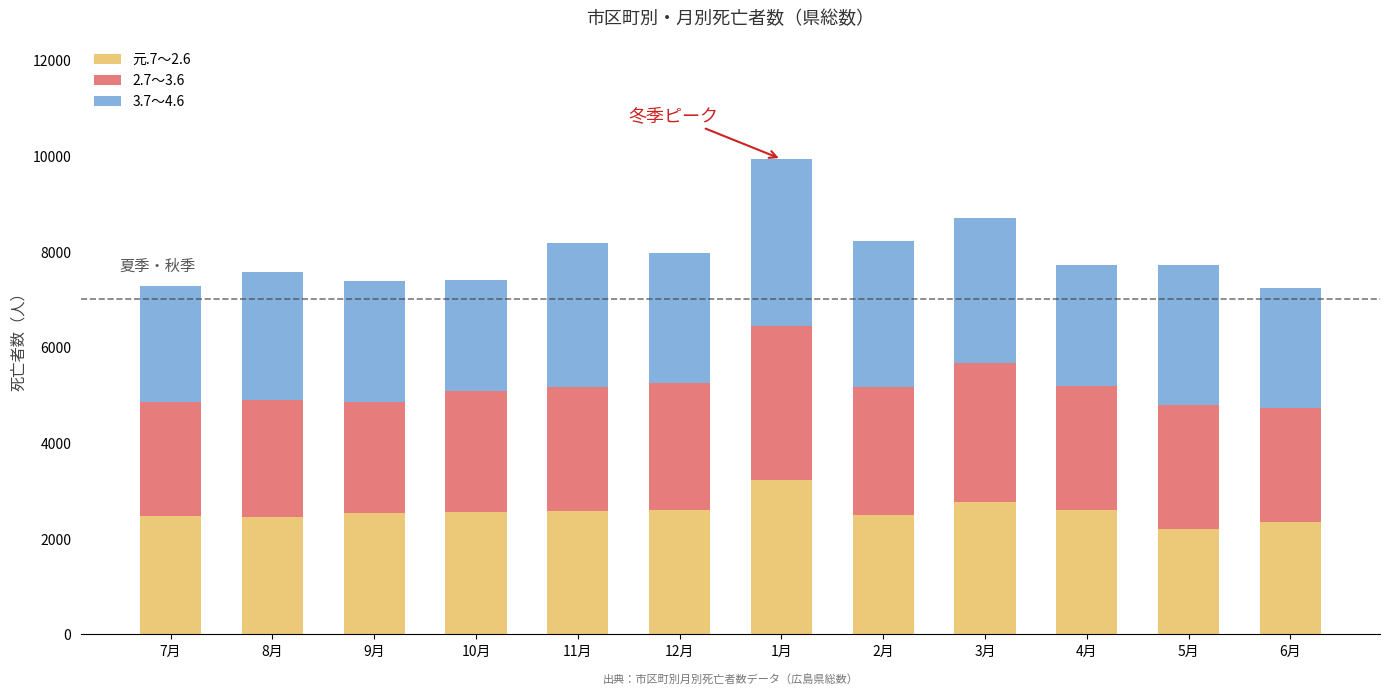

What are all the series names shown in the legend?

元.7～2.6, 2.7～3.6, 3.7～4.6